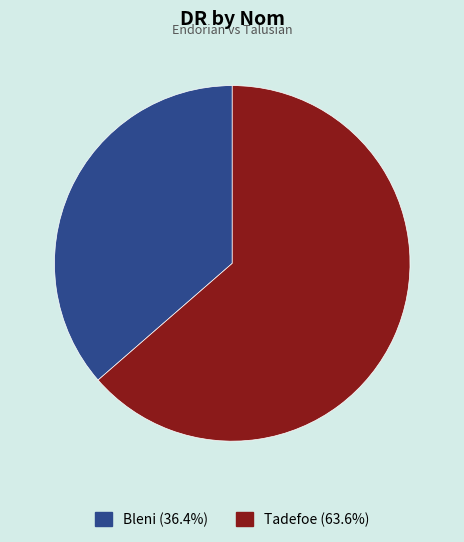

Rank the categories by value from highest to lowest.

Tadefoe, Bleni